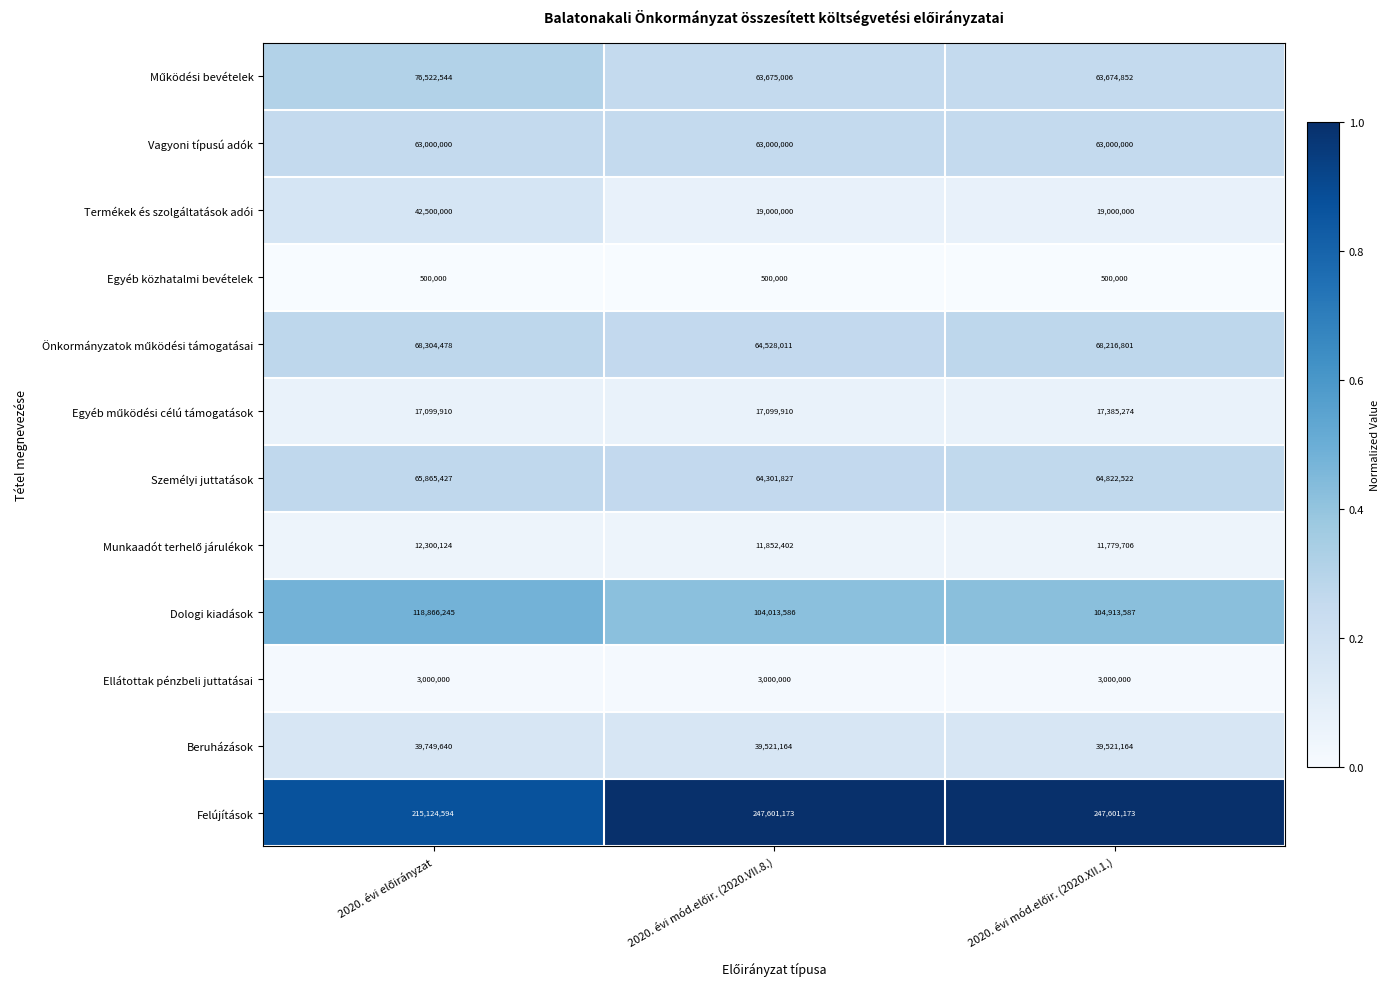

Which series has the largest total across all categories?

Felújítások